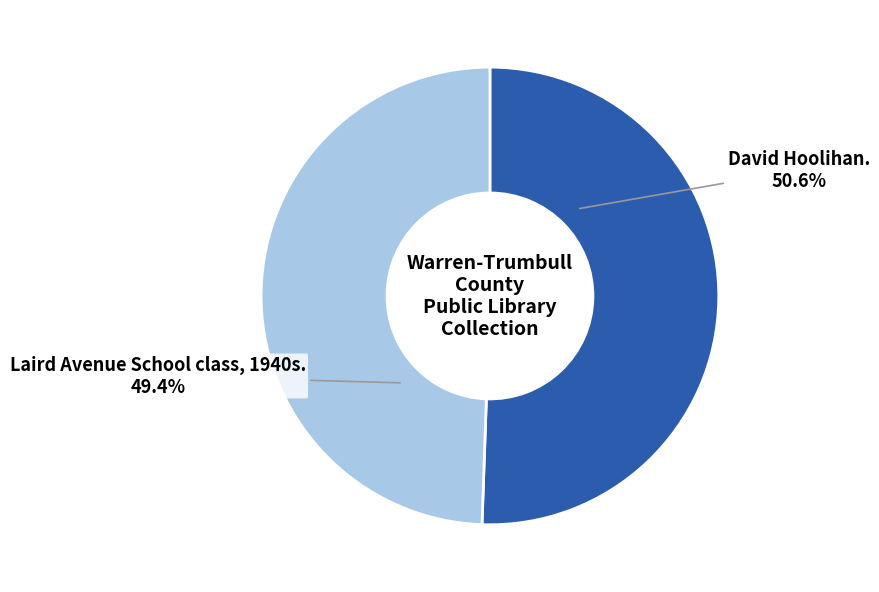

Is it true that David Hoolihan. is 45% of the pie?

False